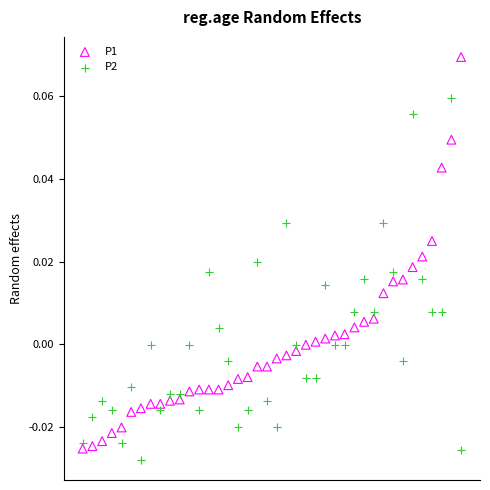

Which series contains the highest Y value?

P1